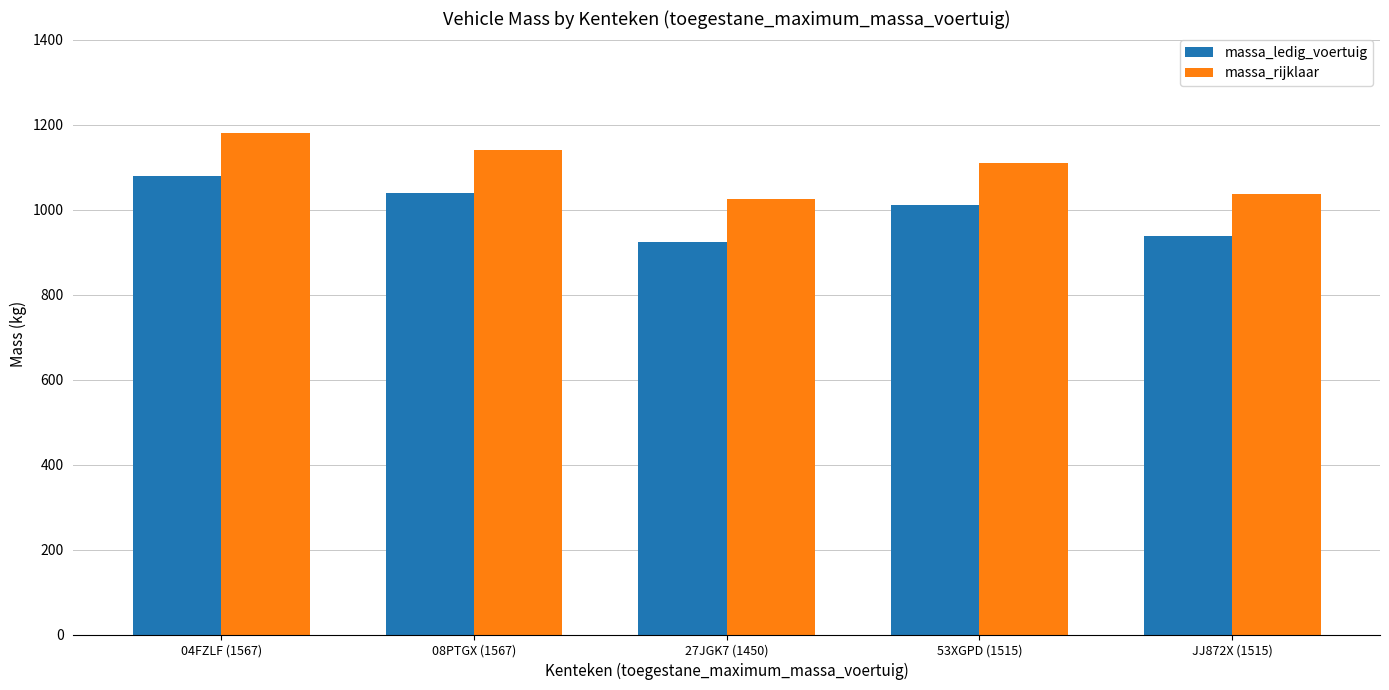

What is the sum of all massa_ledig_voertuig values?

4993